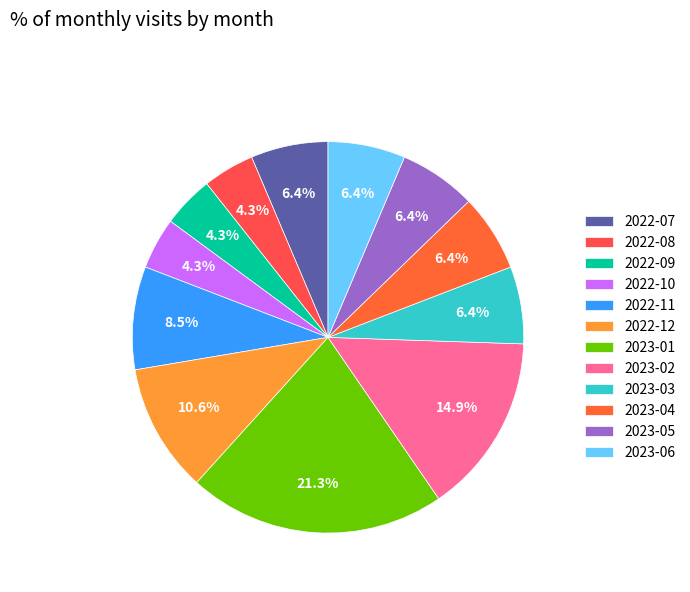

What percentage is NOT represented by 2022-10?

95.7%